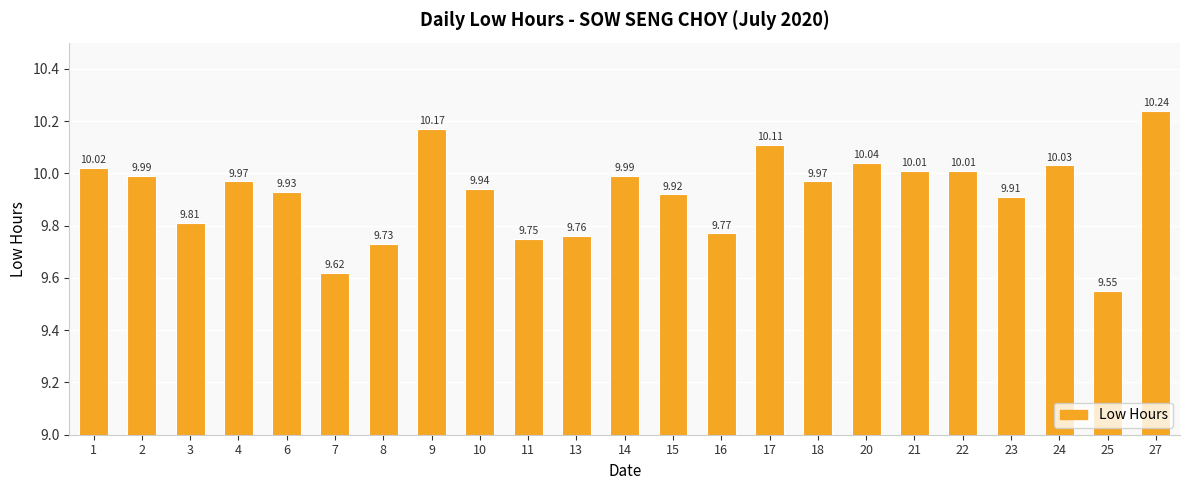

The chart shows a value of 15.6 at 2. True or false?

False